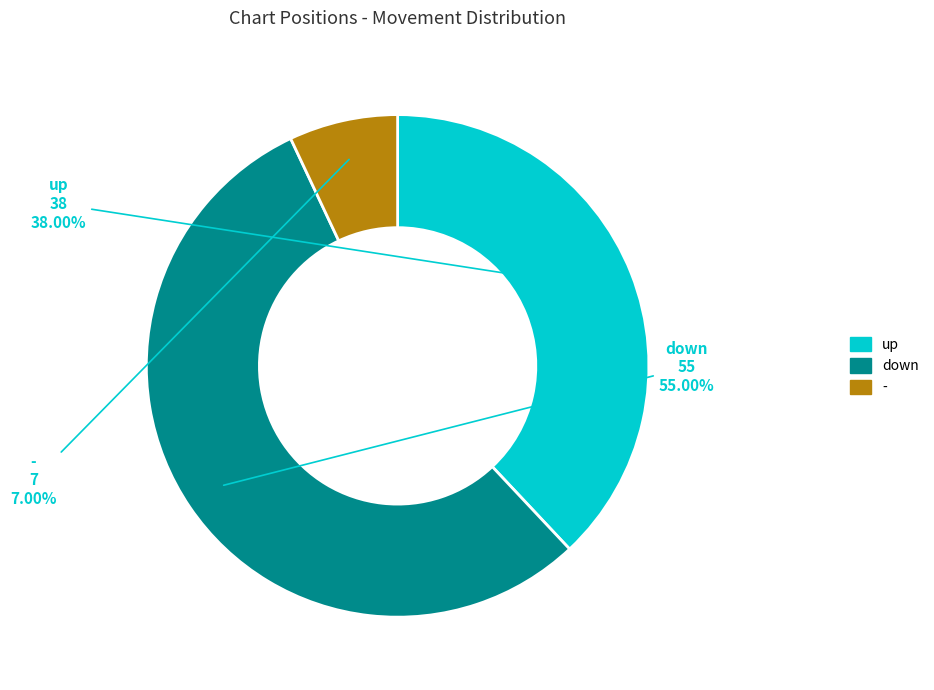

Which has a higher value, up or down?

down